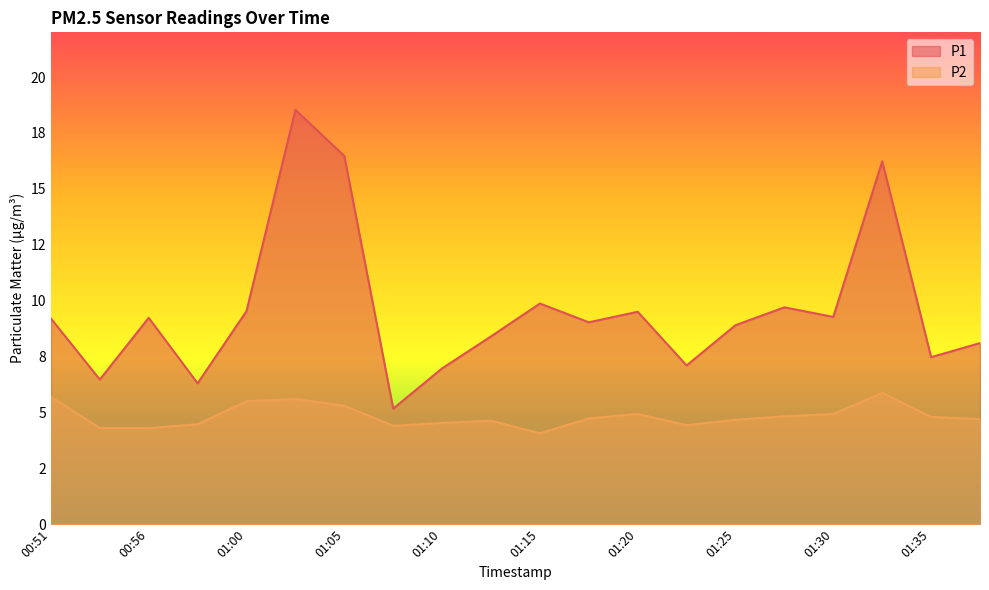

What is the approximate value of P1 at 00:58?

6.3